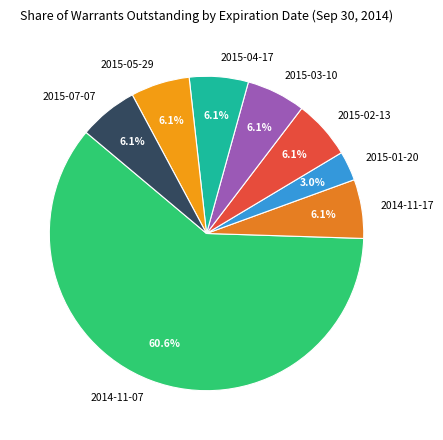

Which has a higher value, 2015-07-07 or 2014-11-07?

2014-11-07